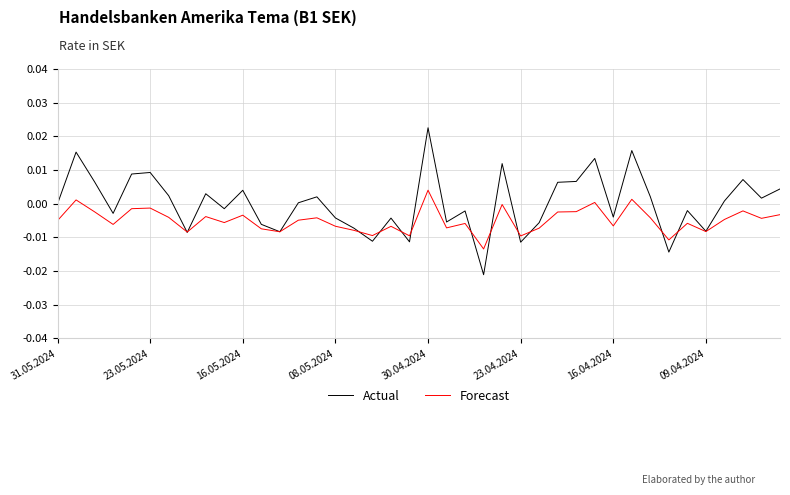

Which series has the largest range (max minus min)?

Actual